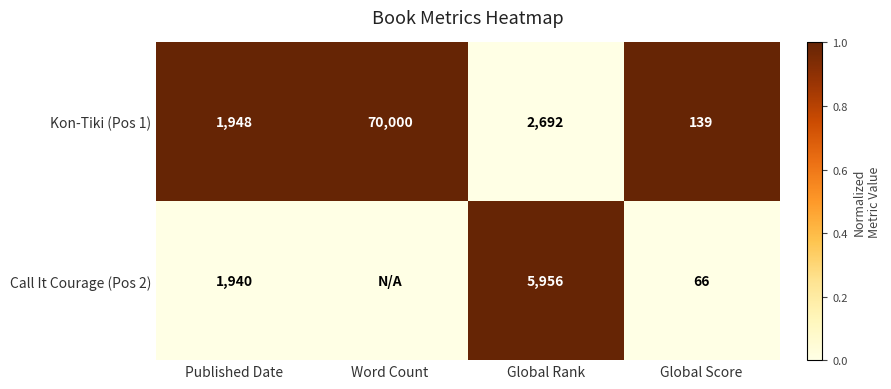

Which series changed the most between Published Date and Global Rank?

Call It Courage (Pos 2)